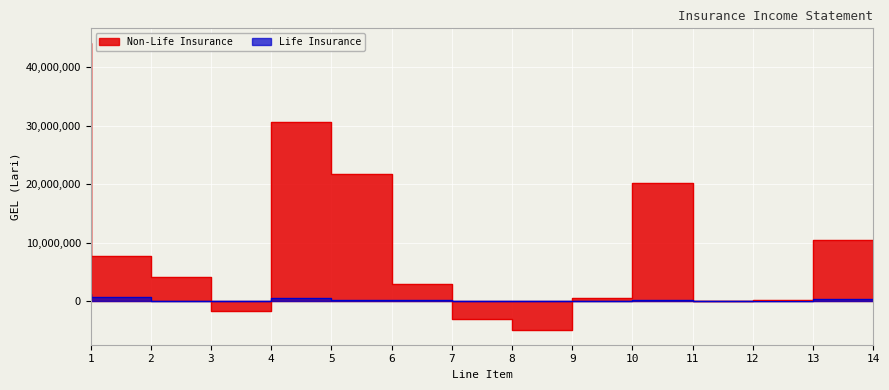

True or false: Non-Life Insurance and Life Insurance intersect in this chart.

True